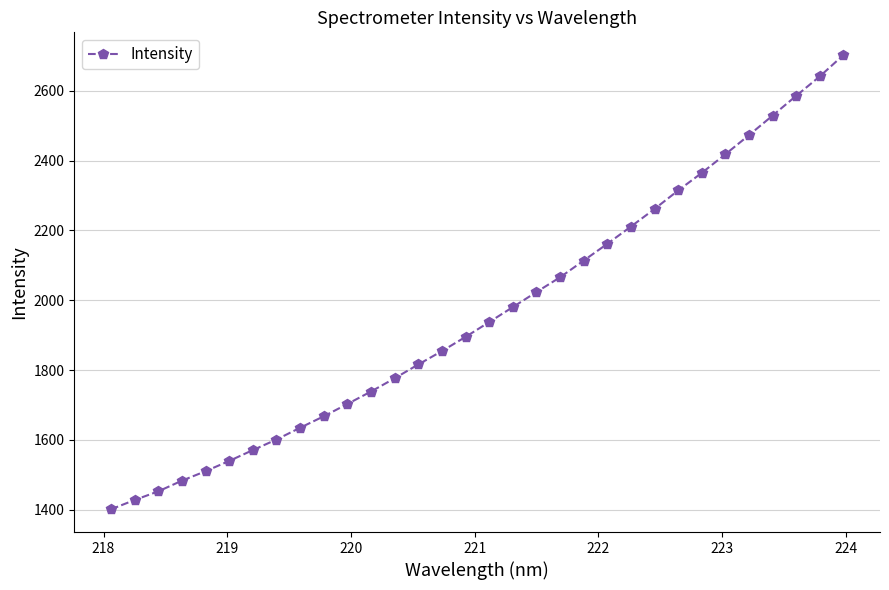

Reading left to right, extract all data points from this chart.

1400.9	1427.5	1452.3	1482.9	1510.1	1539.5	1570.6	1600.9	1634.6	1667.5	1702.7	1738.5	1776.3	1816.0	1854.3	1895.0	1937.4	1980.3	2023.5	2065.7	2113.6	2161.6	2211.1	2261.5	2314.5	2364.8	2418.2	2473.0	2529.1	2585.7	2641.4	2702.5